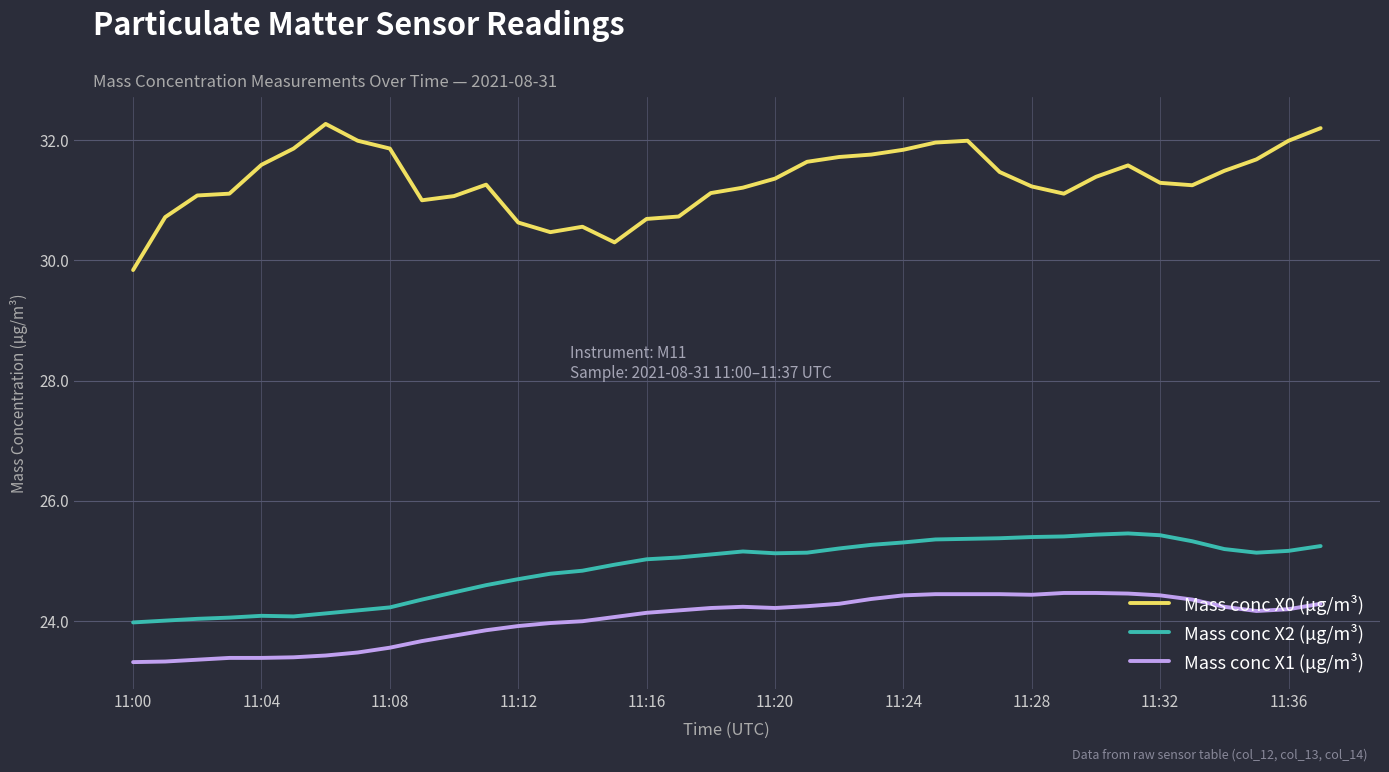

True or false: Mass conc X2 (μg/m³) and Mass conc X0 (μg/m³) cross at least once.

False